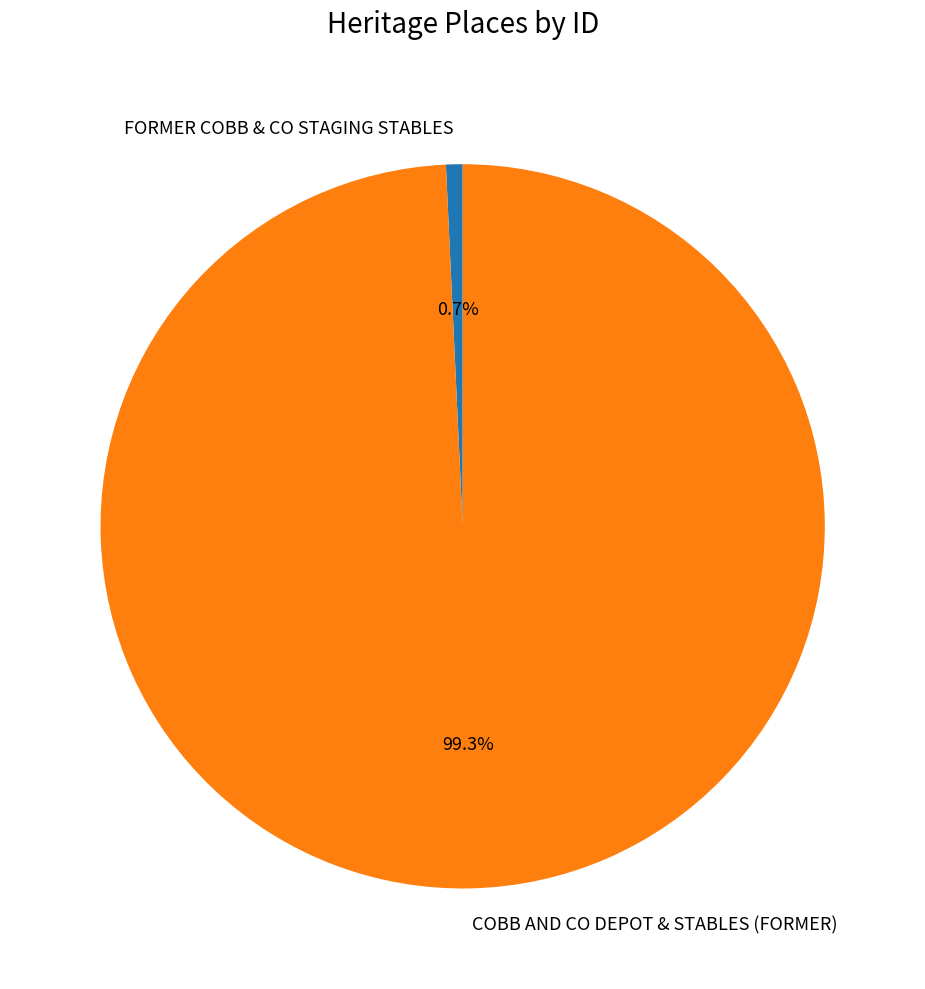

What is the total percentage of FORMER COBB & CO STAGING STABLES and COBB AND CO DEPOT & STABLES (FORMER)?

100.0%